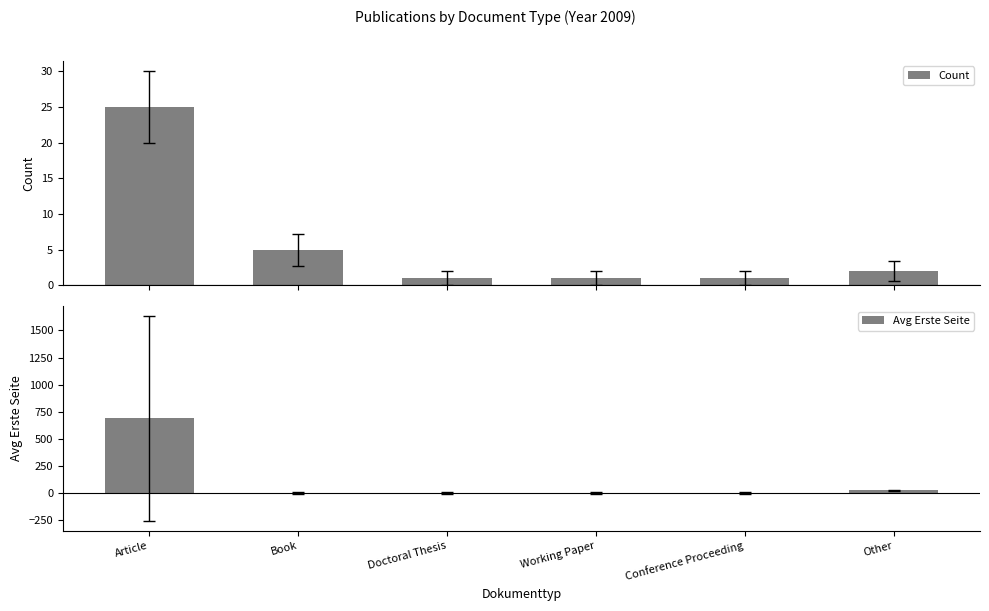

Reading right to left, transcribe all the data shown in this chart.

Count: 2.0	1.0	1.0	1.0	5.0	25.0
Avg Erste Seite: 25.0	0.0	0.0	0.0	0.0	687.9